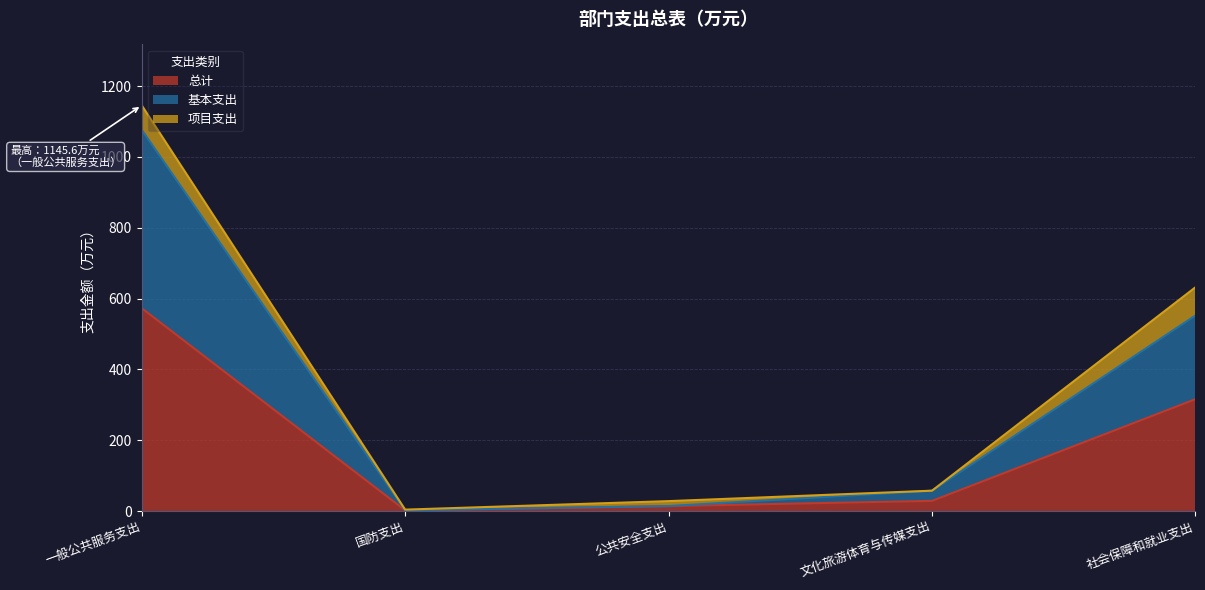

How many data points in 总计 are less than 28?

2